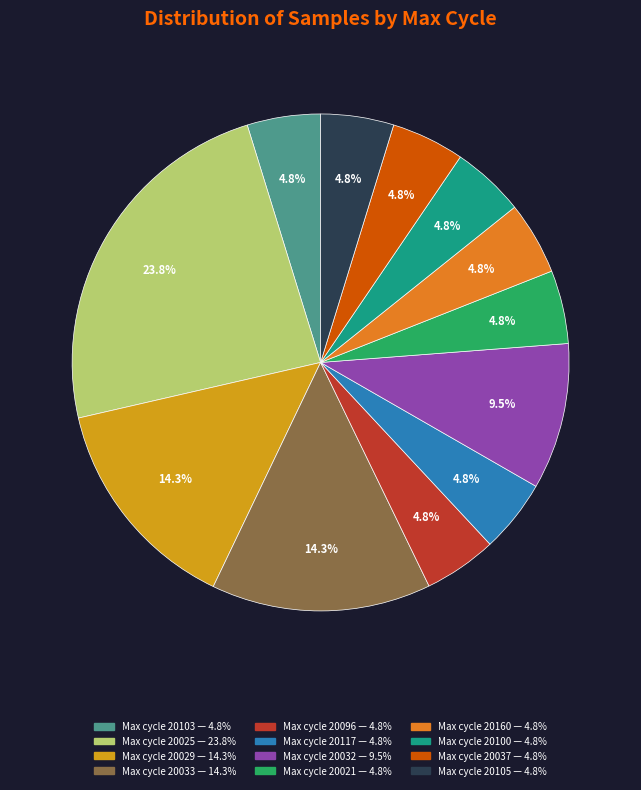

Is there a majority slice in this chart?

No